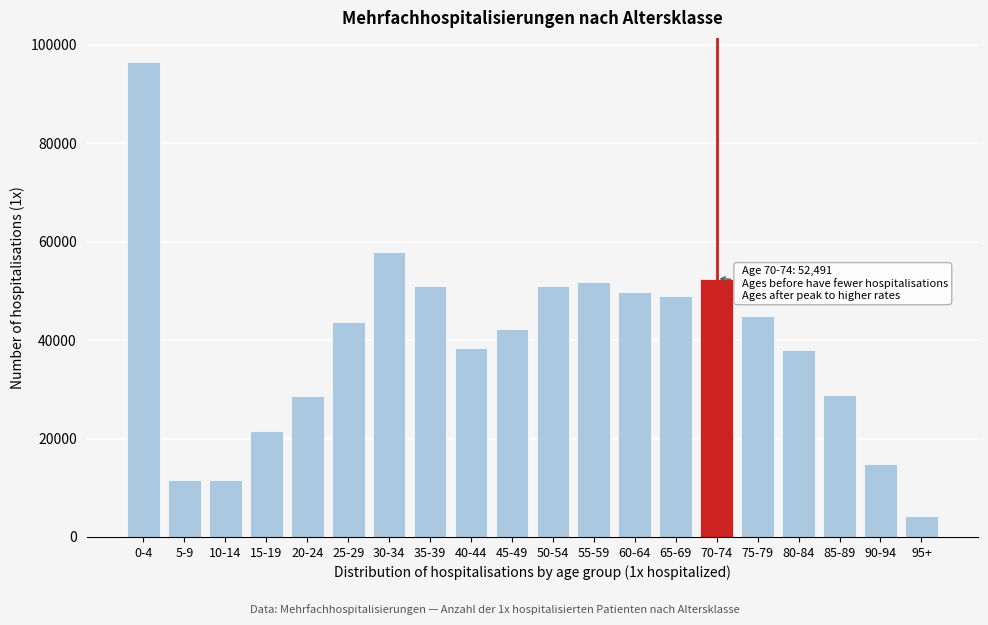

What is the label of the 10th bar from the left?

45-49